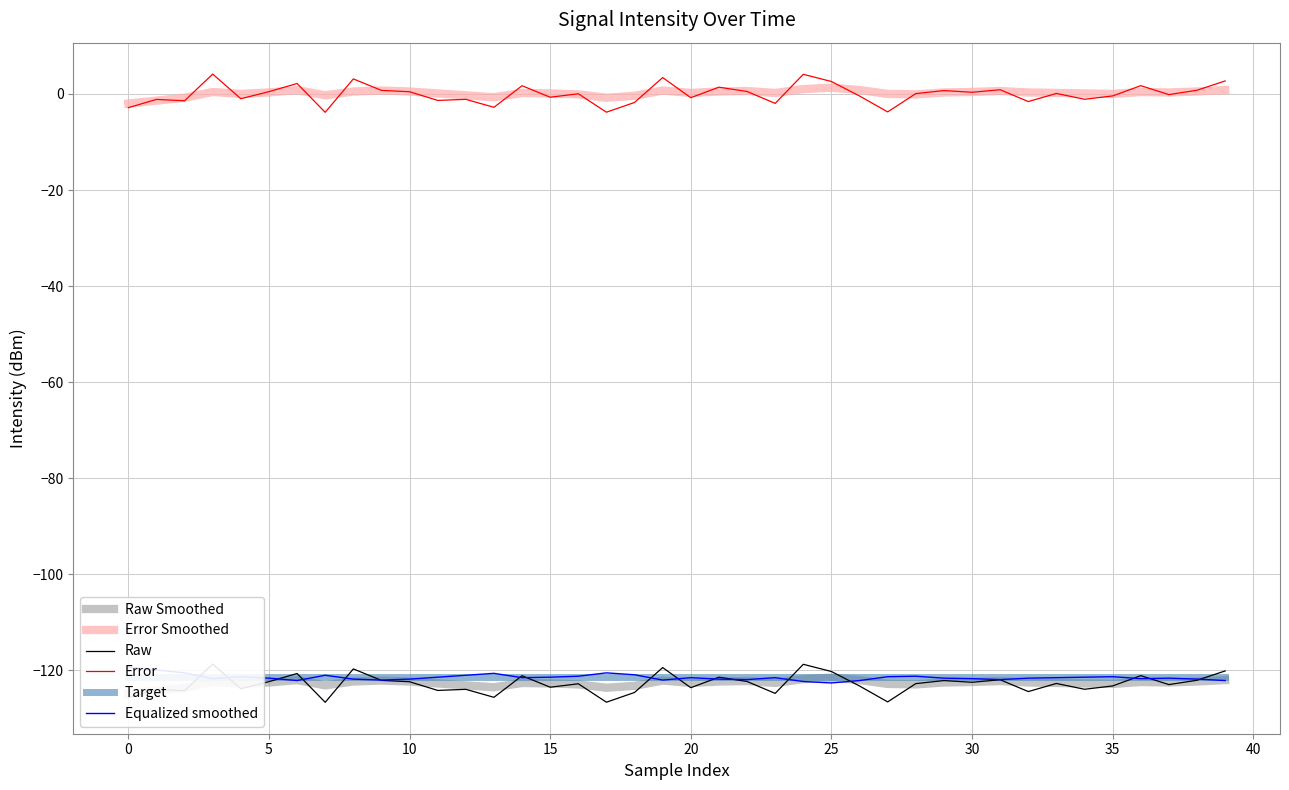

The value of Error at 10 is 0.5. True or false?

True